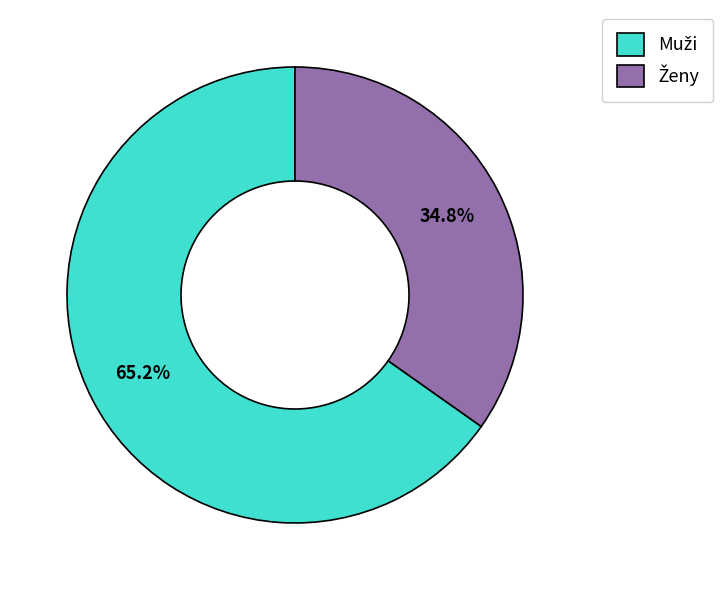

To the nearest percent, what is the difference between the largest and smallest slice percentages?

30%